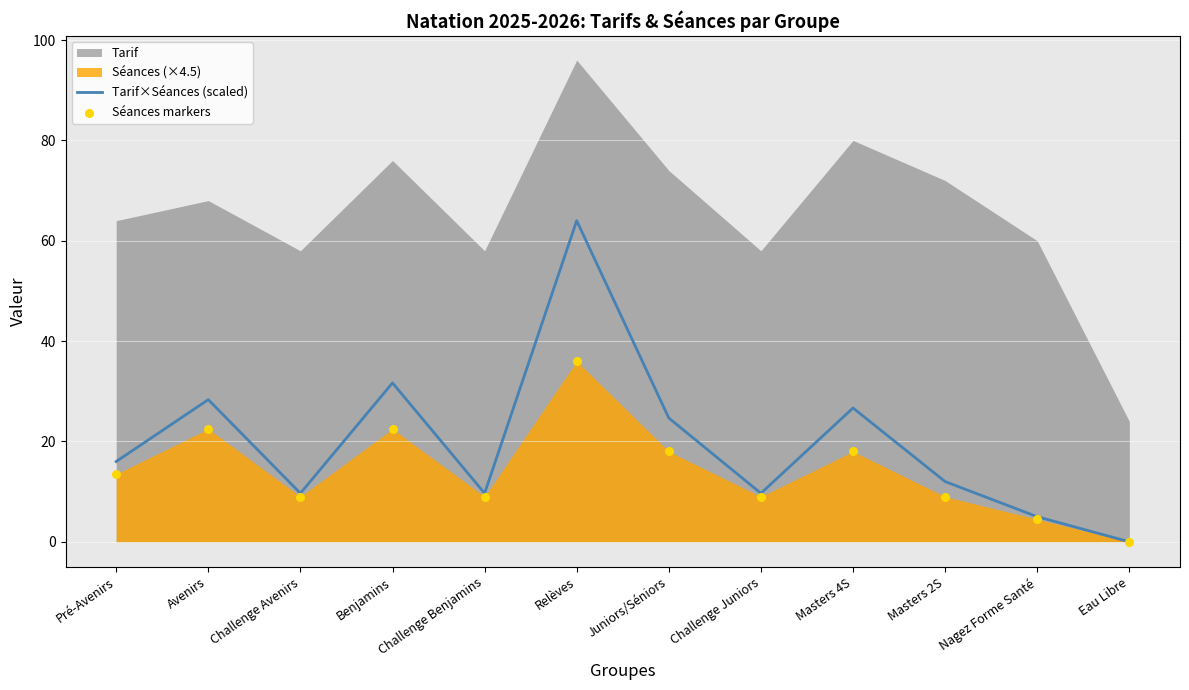

Which series has the largest total across all categories?

Tarif×Séances (scaled)